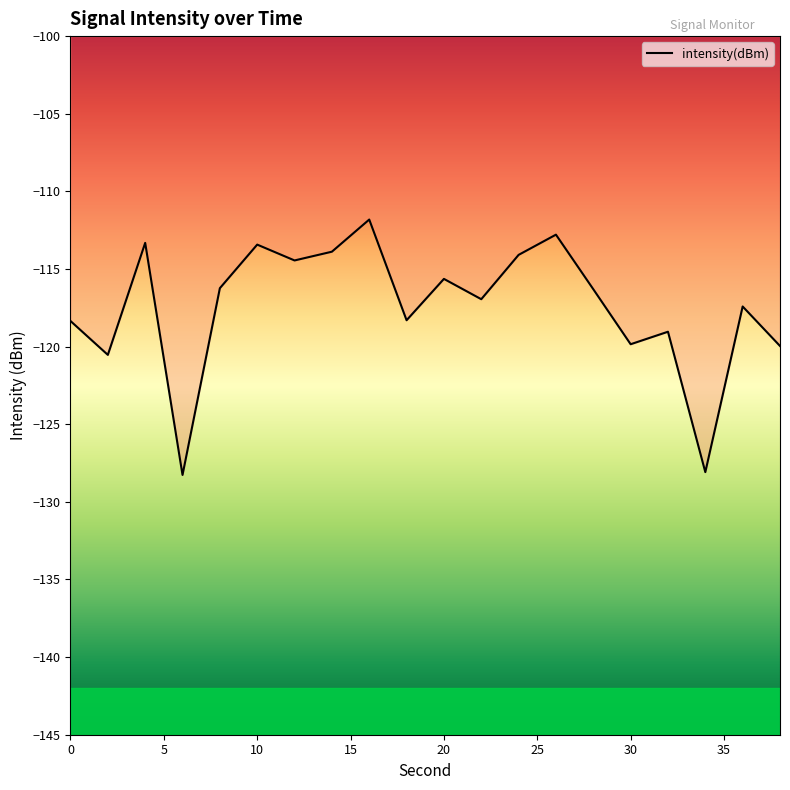

List the labels in order of value, largest first.

16, 26, 4, 10, 14, 24, 12, 20, 8, 28, 22, 36, 18, 0, 32, 30, 38, 2, 34, 6